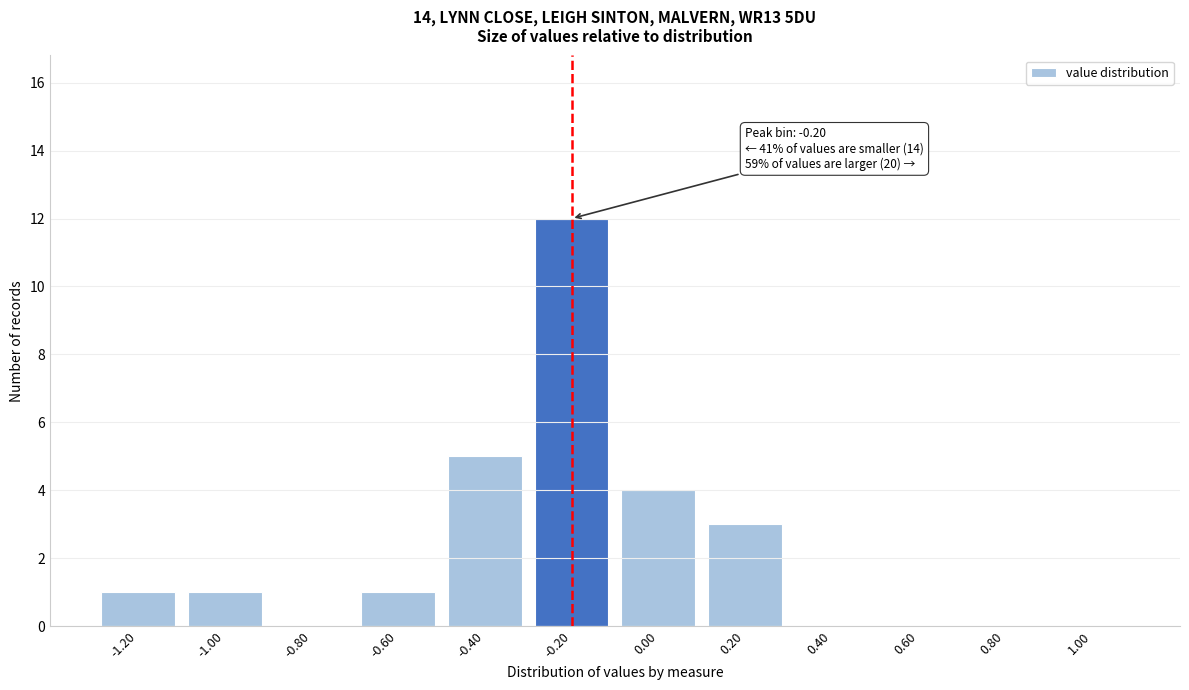

Reading left to right, extract all data points from this chart.

-1.20=1	-1.00=1	-0.80=0	-0.60=1	-0.40=5	-0.20=12	0.00=4	0.20=3	0.40=0	0.60=0	0.80=0	1.00=0